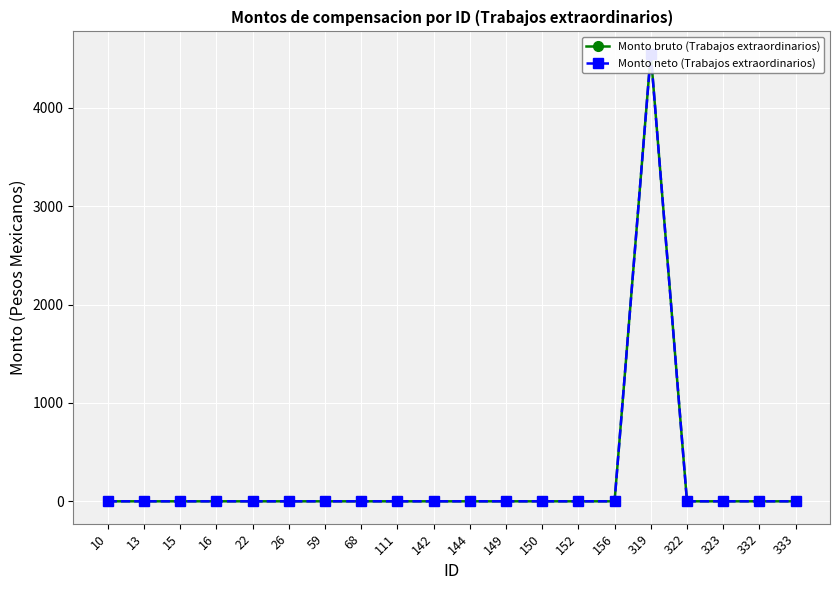

True or false: Monto bruto (Trabajos extraordinarios) and Monto neto (Trabajos extraordinarios) intersect in this chart.

False